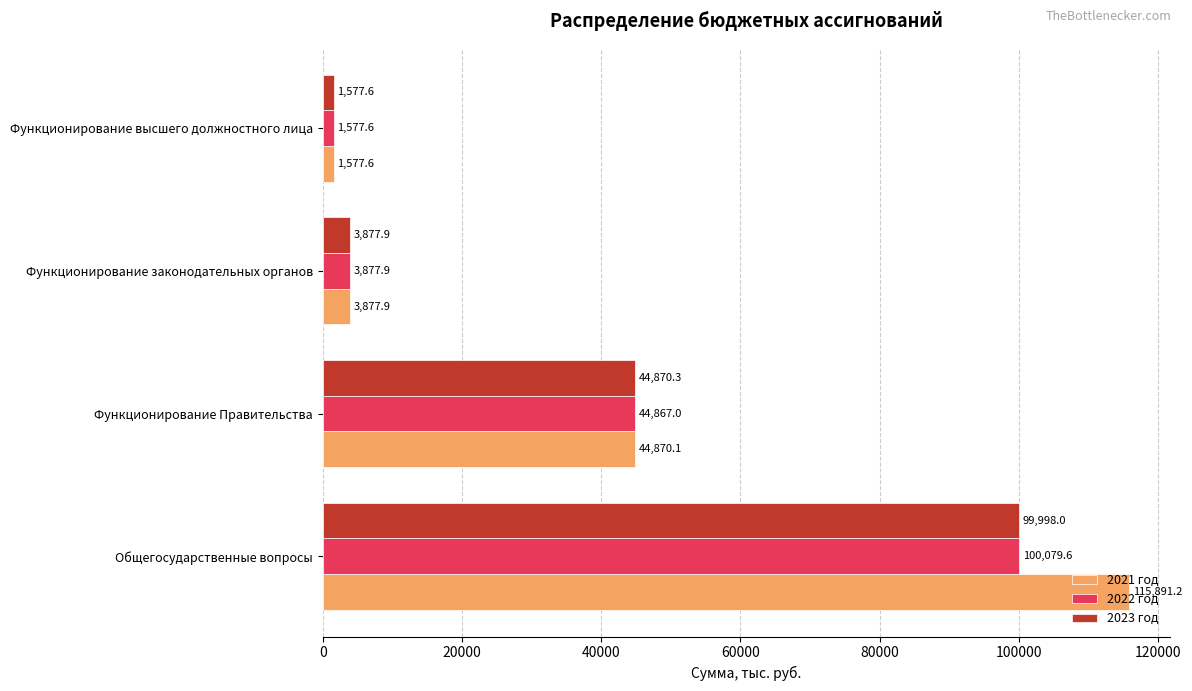

Rank the categories by 2022 год value from highest to lowest.

Общегосударственные вопросы, Функционирование Правительства, Функционирование законодательных органов, Функционирование высшего должностного лица